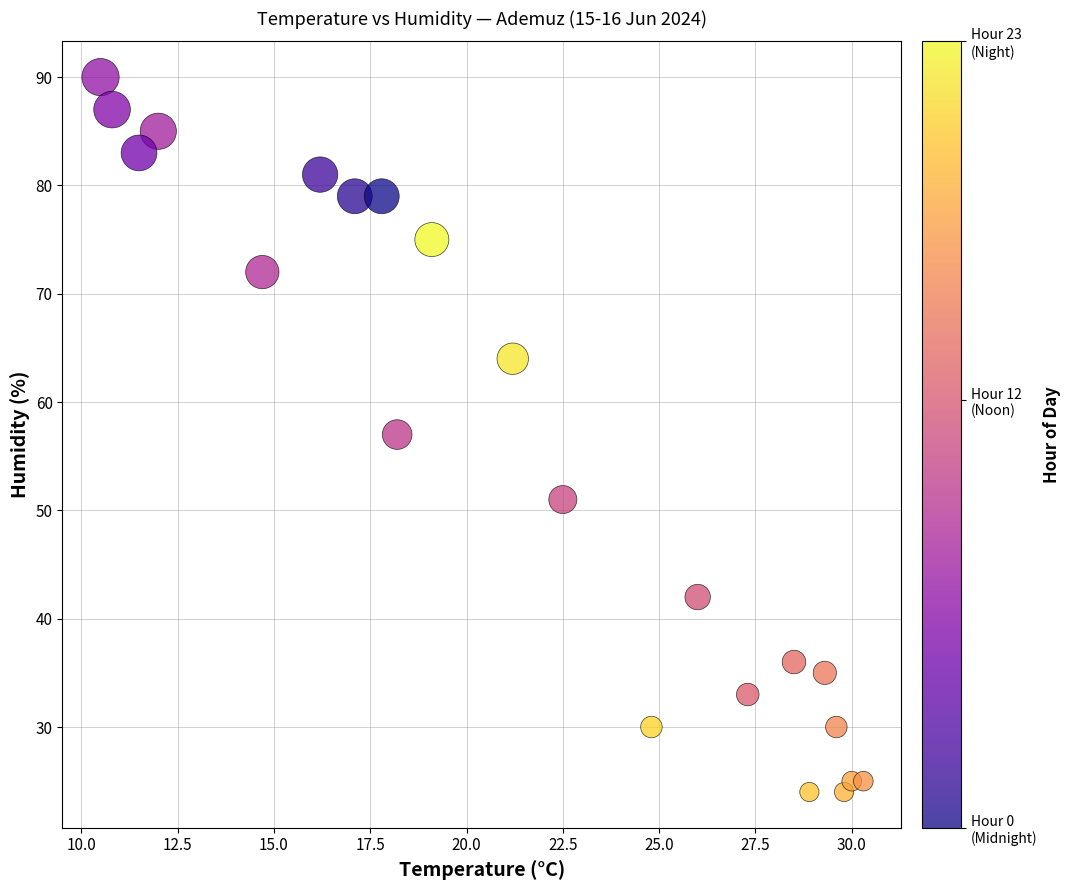

What is the range of Y values (max minus min)?

66